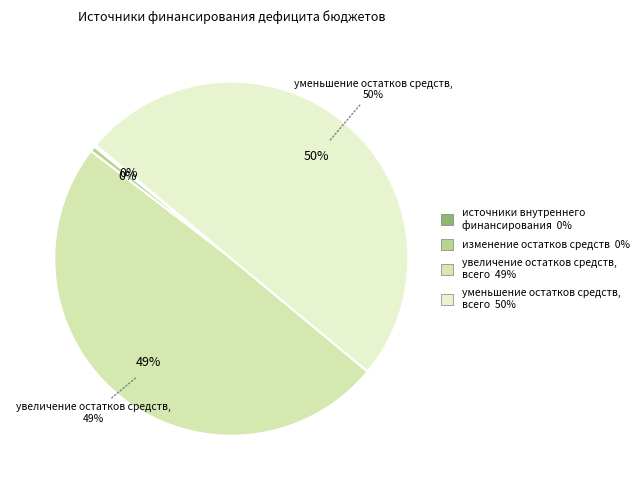

To the nearest percent, what portion does увеличение остатков средств, всего represent?

49%